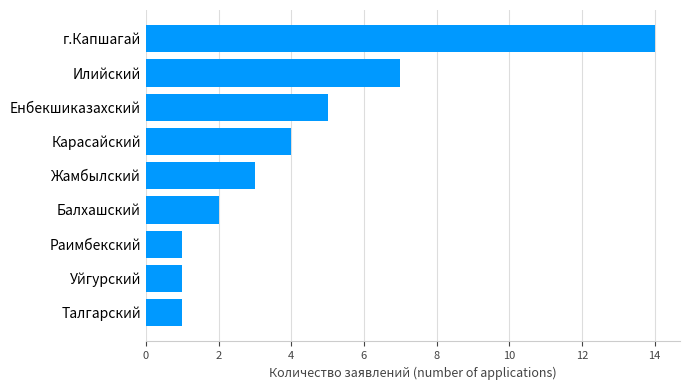

How many bars are there in total?

9